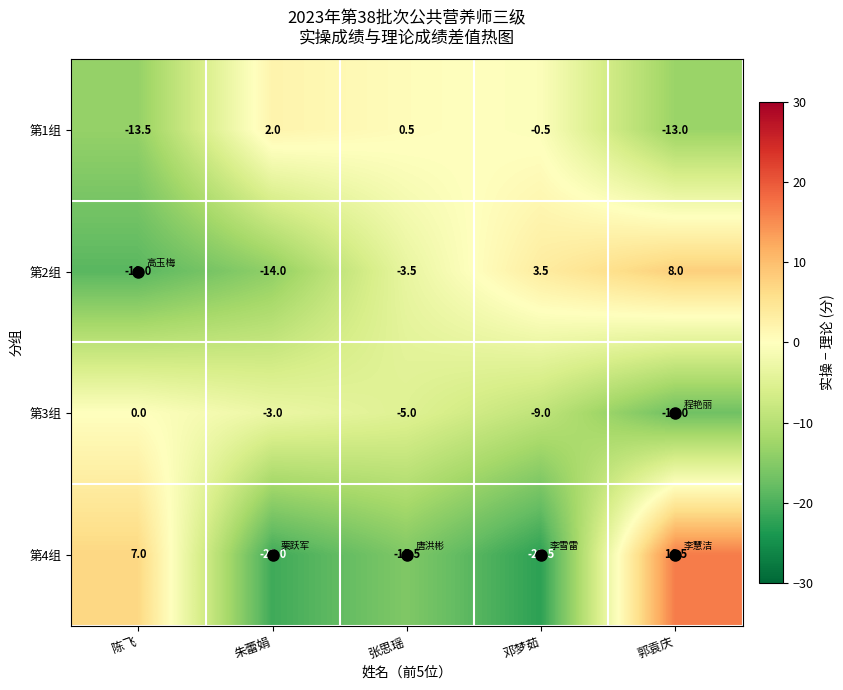

What is the difference between the second highest and minimum values in the 第1组 series?

14.0